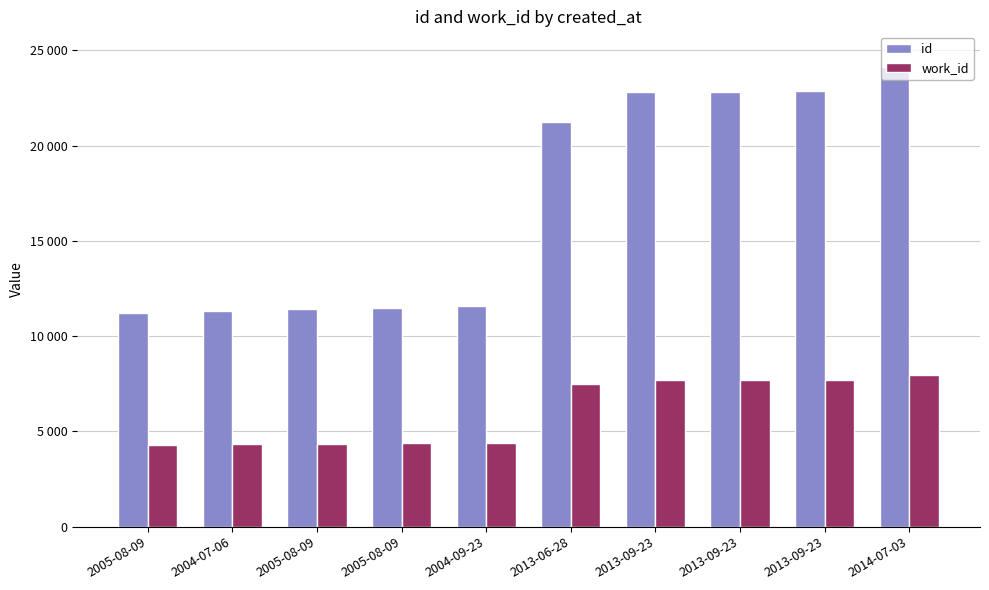

Which category has the highest value in the work_id series?

2014-07-03